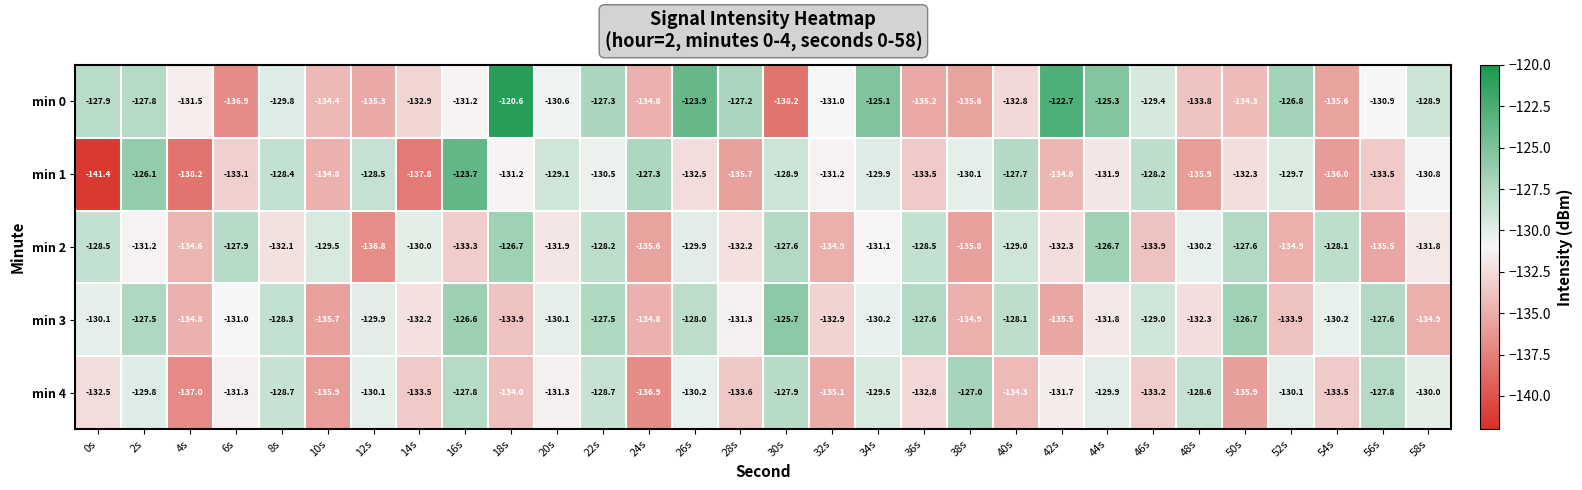

Which series has the widest spread of values?

min 1